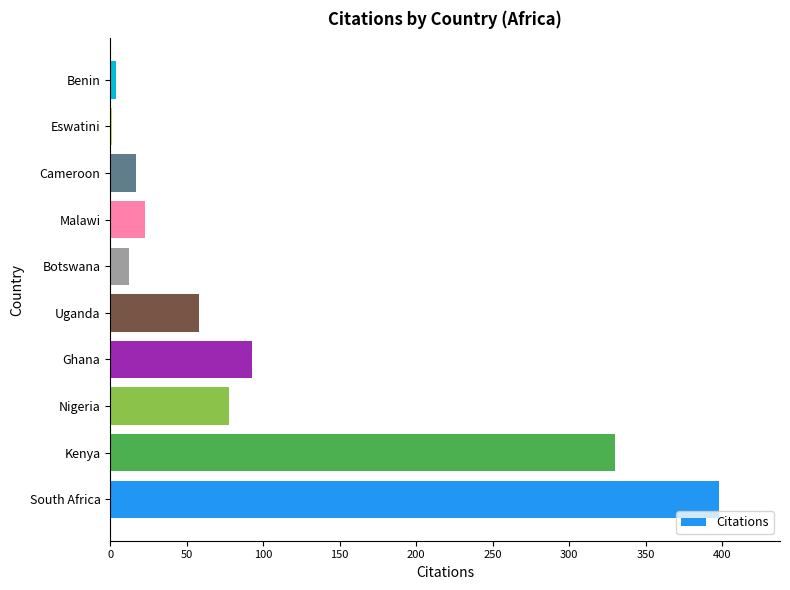

Which label corresponds to the largest value in the chart?

South Africa